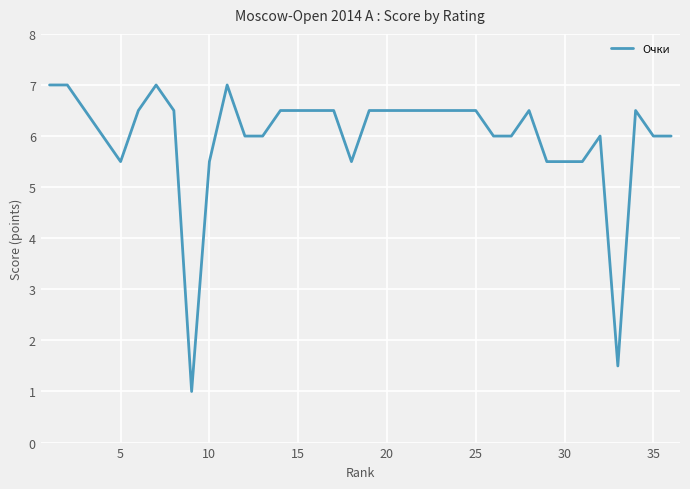

Does the chart display data point markers on the line(s)?

No